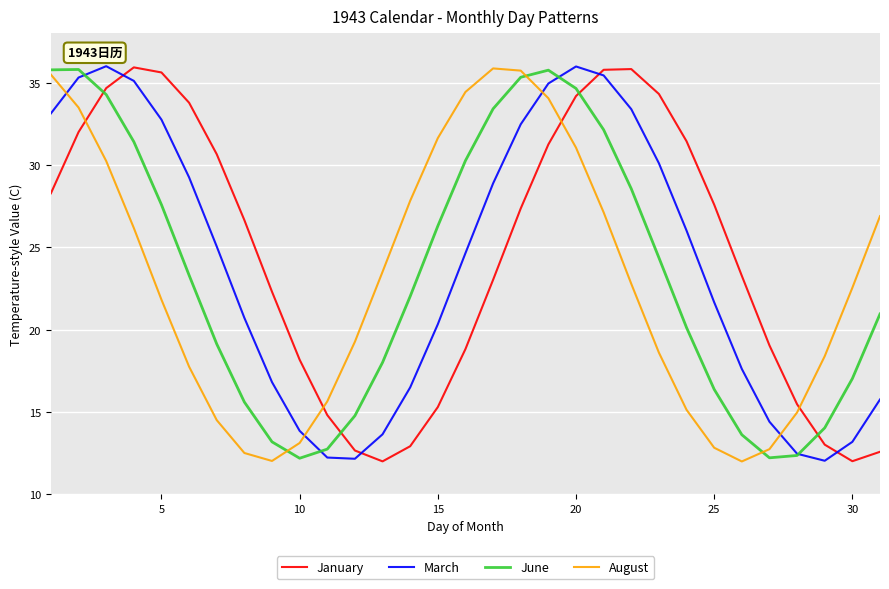

What is the minimum value shown in the chart?

12.0